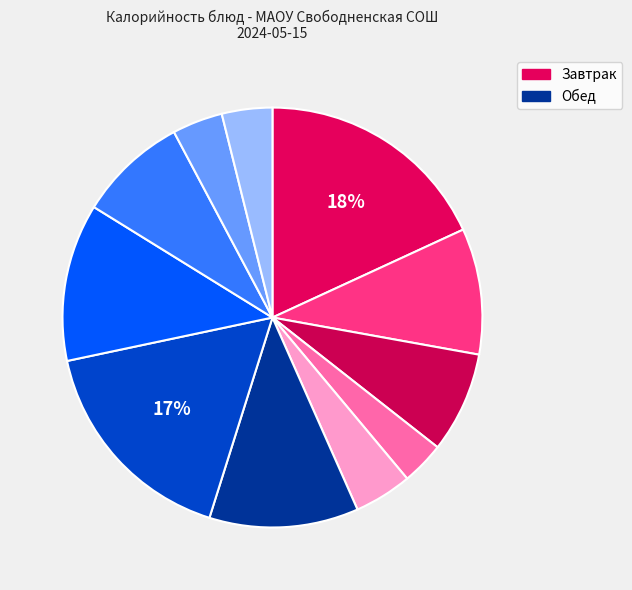

How many segments does this pie chart have?

11